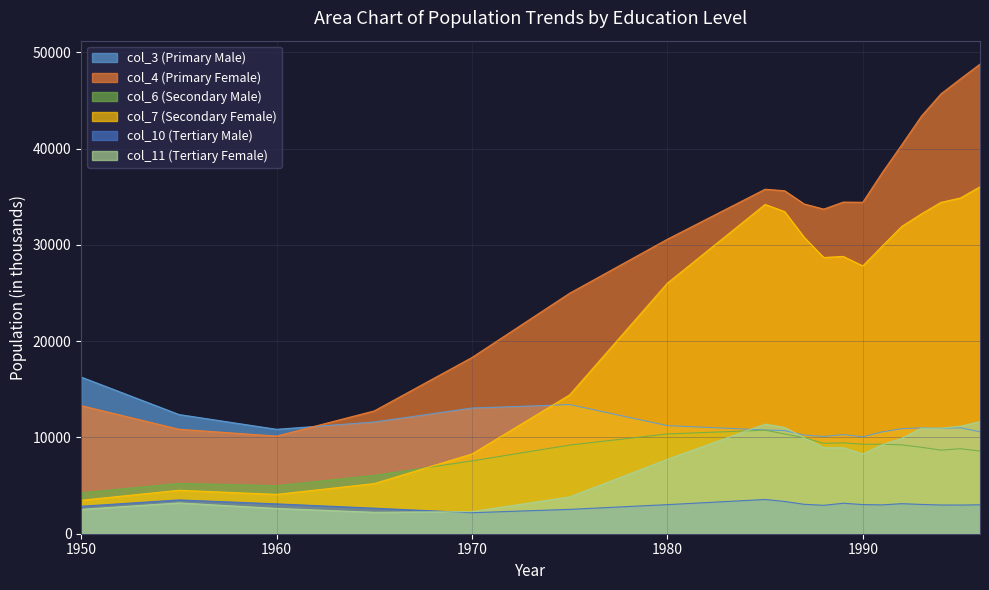

Which label corresponds to the smallest value in the chart?

1970